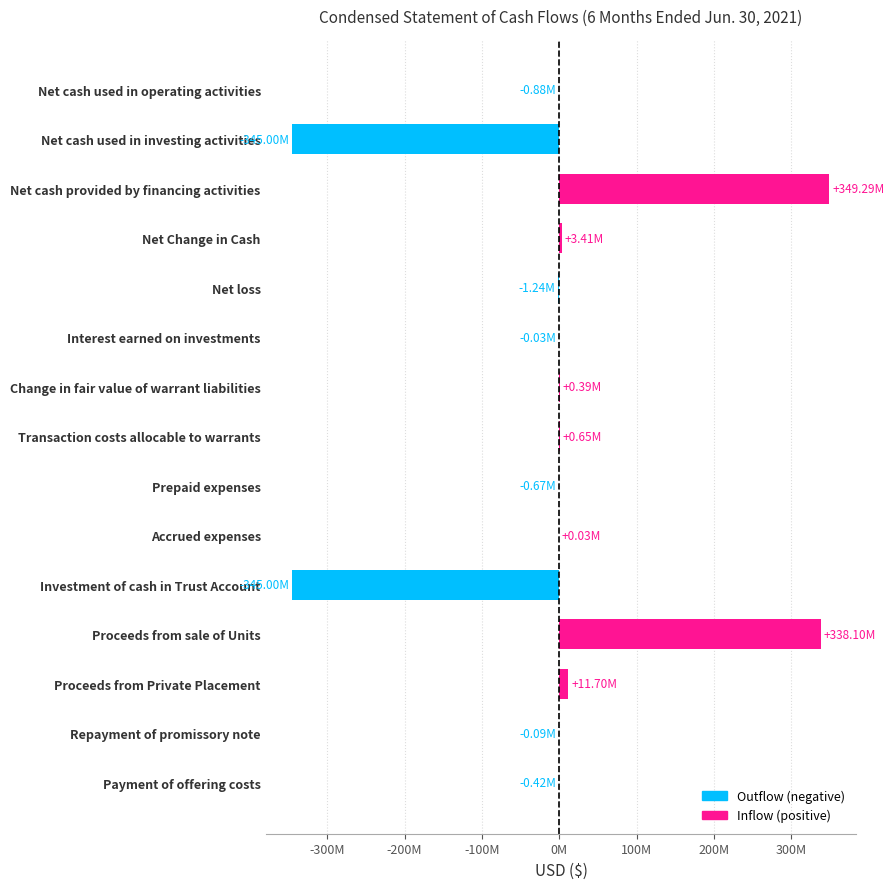

At which category does the chart reach its peak across all series?

Net cash provided by financing activities